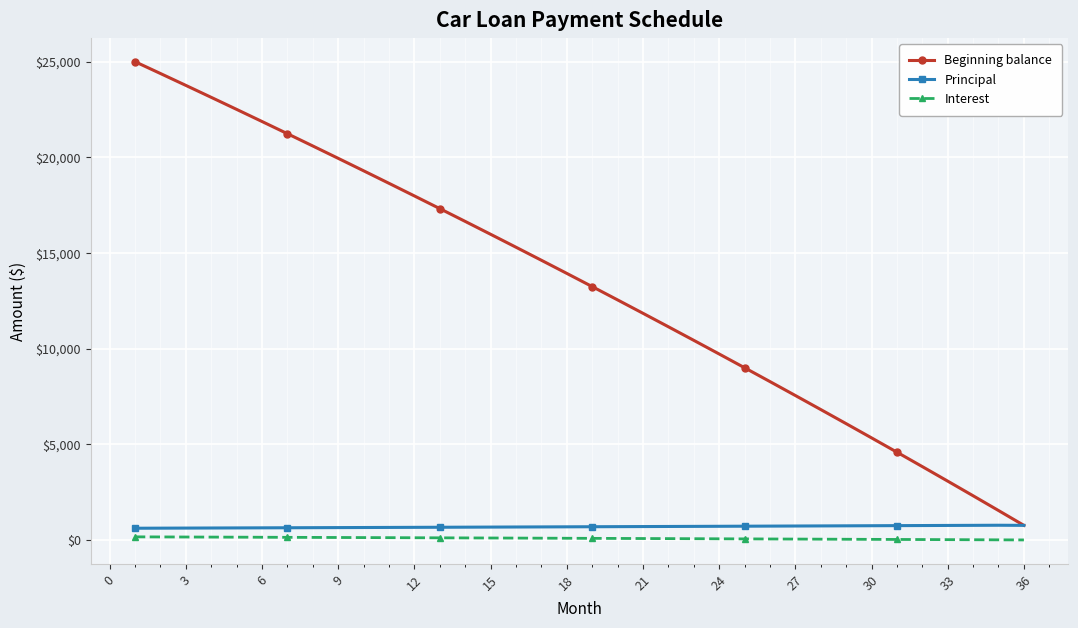

What is the value of the Principal point at the 32nd from the left?

757.8